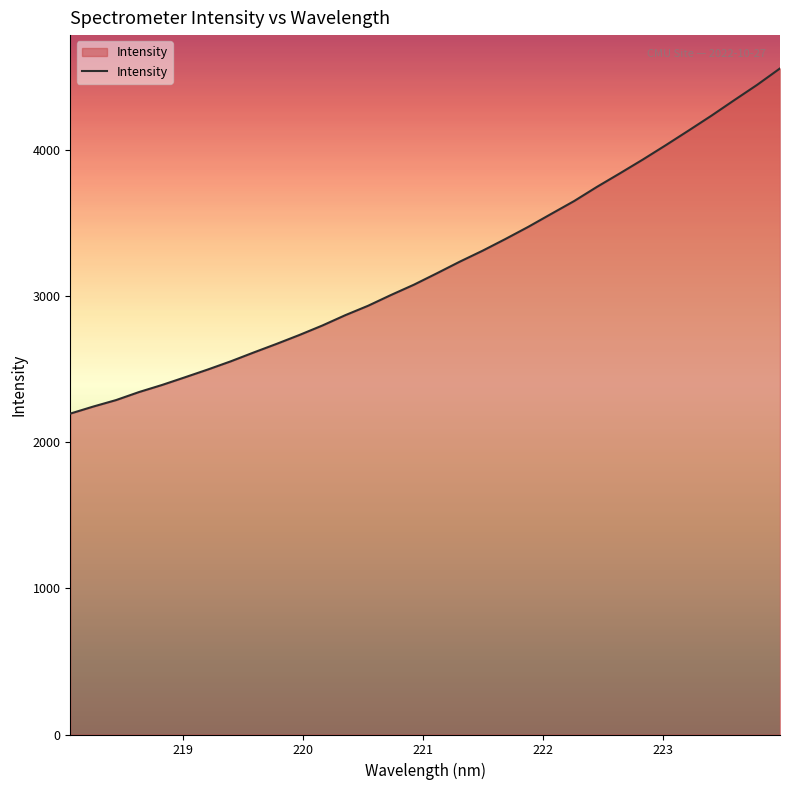

What is the greatest value displayed?

4559.2